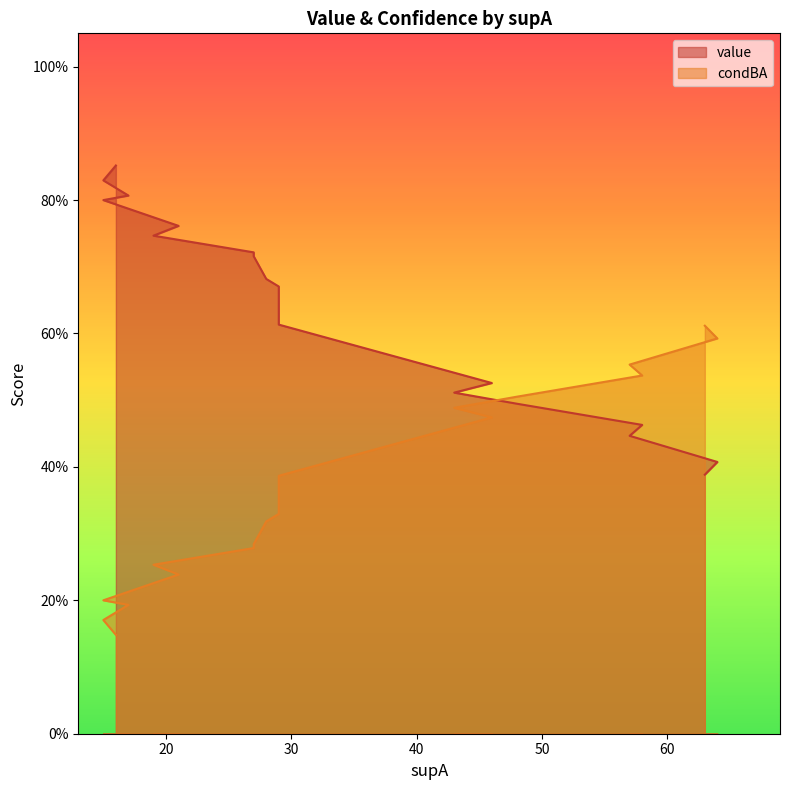

Which series has the largest range (max minus min)?

value